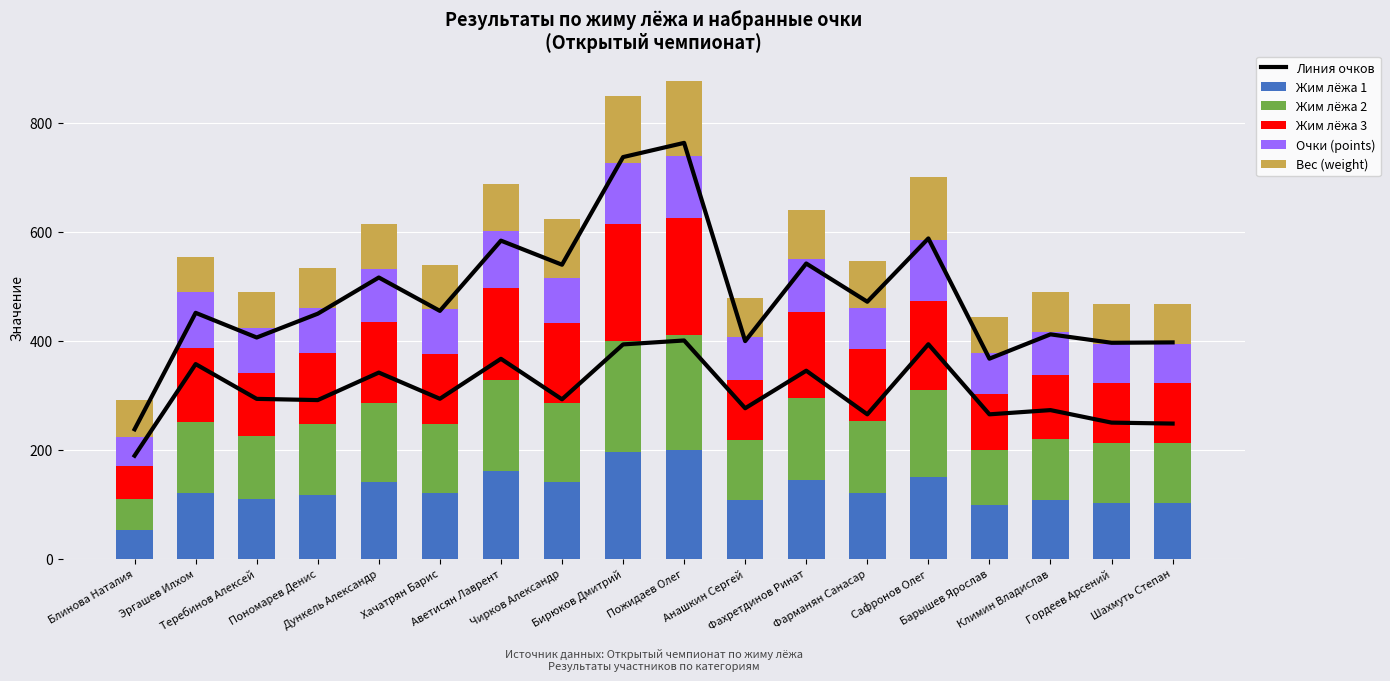

Which category has the highest value in the Вес (weight) series?

Пожидаев Олег